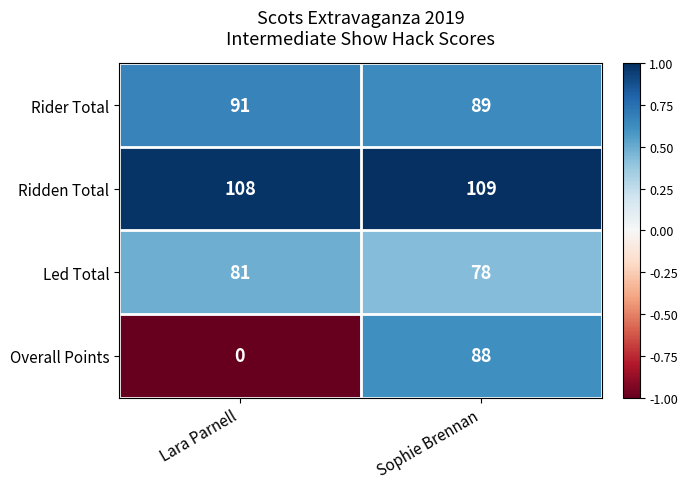

True or false: Overall Points has a value of 88 at Sophie Brennan.

True